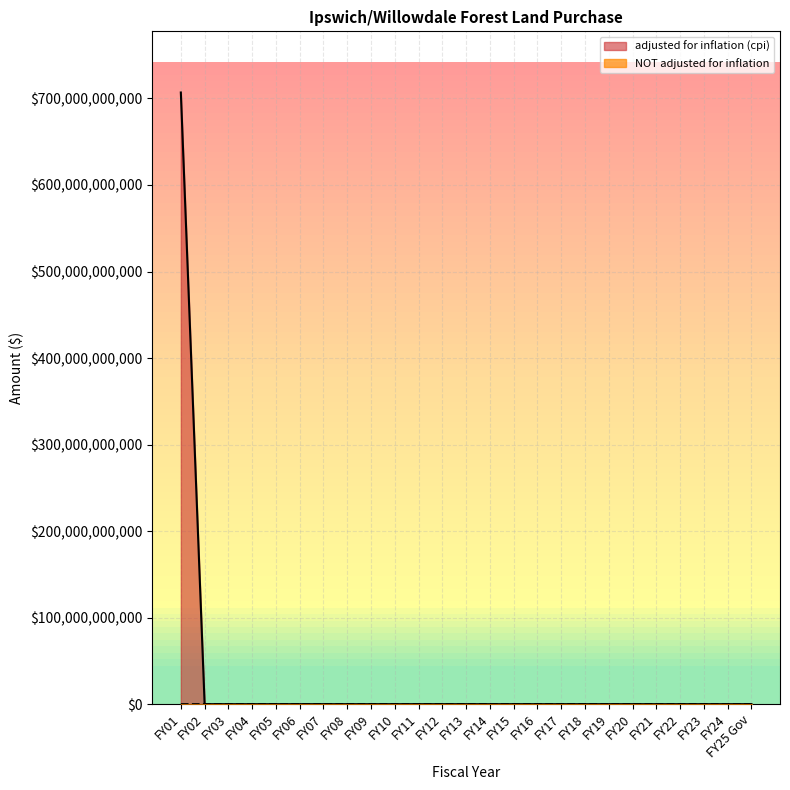

What is the sum of all NOT adjusted for inflation values?

400000